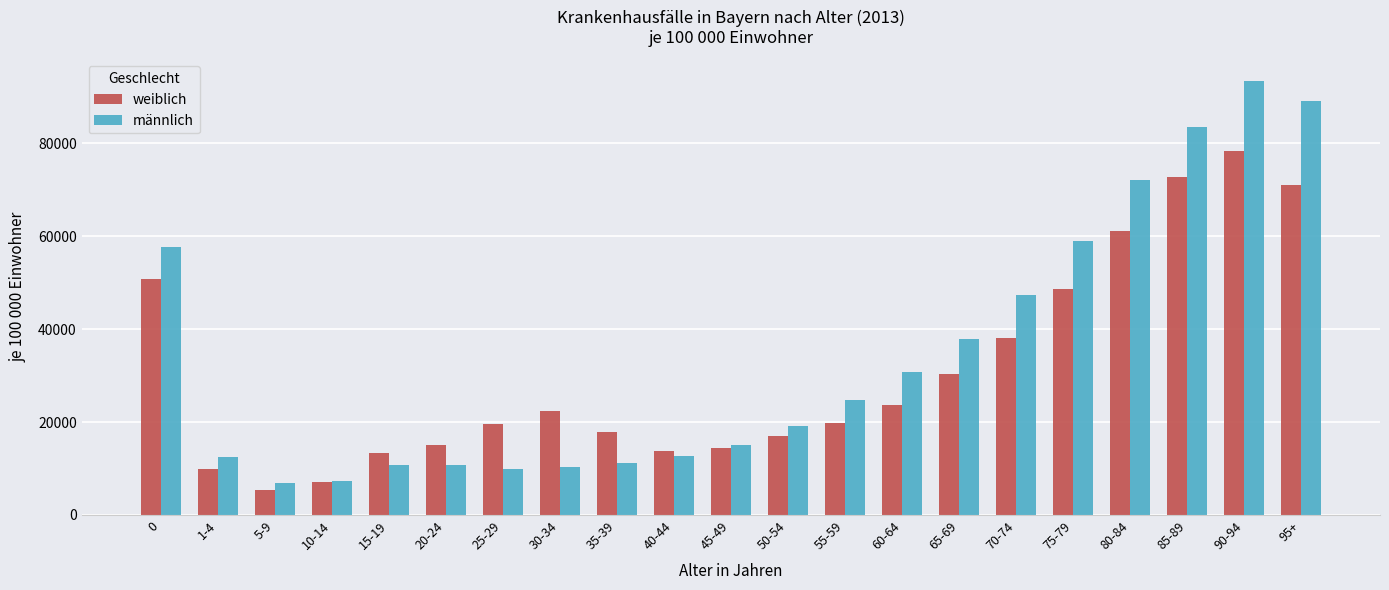

At which category is the sum across all series the highest?

90-94